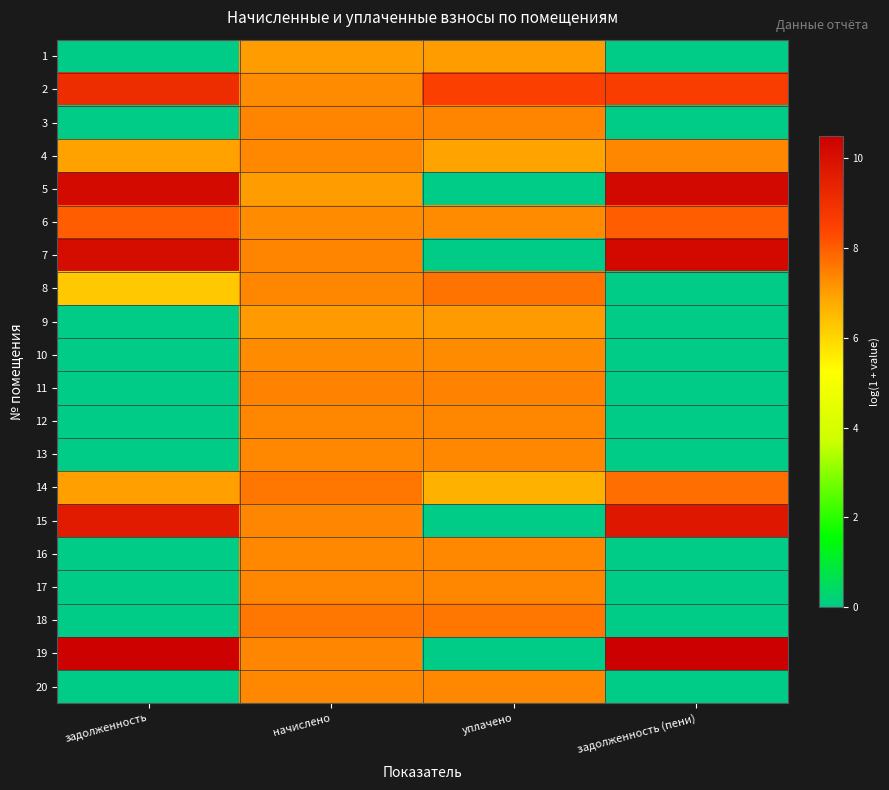

Reading right to left, transcribe all the data shown in this chart.

1: задолженность (пени)=0.0	уплачено=7.0	начислено=7.0	задолженность=0.0
2: задолженность (пени)=8.6	уплачено=8.5	начислено=7.3	задолженность=9.1
3: задолженность (пени)=0.0	уплачено=7.4	начислено=7.4	задолженность=0.0
4: задолженность (пени)=7.4	уплачено=6.9	начислено=7.3	задолженность=6.9
5: задолженность (пени)=10.2	уплачено=0.0	начислено=7.0	задолженность=10.2
6: задолженность (пени)=8.0	уплачено=7.3	начислено=7.3	задолженность=8.0
7: задолженность (пени)=10.2	уплачено=0.0	начислено=7.4	задолженность=10.1
8: задолженность (пени)=0.0	уплачено=7.6	начислено=7.4	задолженность=6.3
9: задолженность (пени)=0.0	уплачено=7.0	начислено=7.0	задолженность=0.0
10: задолженность (пени)=0.0	уплачено=7.3	начислено=7.3	задолженность=0.0
11: задолженность (пени)=0.0	уплачено=7.4	начислено=7.4	задолженность=0.0
12: задолженность (пени)=0.0	уплачено=7.4	начислено=7.4	задолженность=0.0
13: задолженность (пени)=0.0	уплачено=7.3	начислено=7.3	задолженность=0.0
14: задолженность (пени)=7.7	уплачено=6.7	начислено=7.6	задолженность=7.0
15: задолженность (пени)=9.7	уплачено=0.0	начислено=7.4	задолженность=9.7
16: задолженность (пени)=0.0	уплачено=7.3	начислено=7.3	задолженность=0.0
17: задолженность (пени)=0.0	уплачено=7.4	начислено=7.4	задолженность=0.0
18: задолженность (пени)=0.0	уплачено=7.6	начислено=7.6	задолженность=0.0
19: задолженность (пени)=10.5	уплачено=0.0	начислено=7.4	задолженность=10.5
20: задолженность (пени)=0.0	уплачено=7.3	начислено=7.3	задолженность=0.0